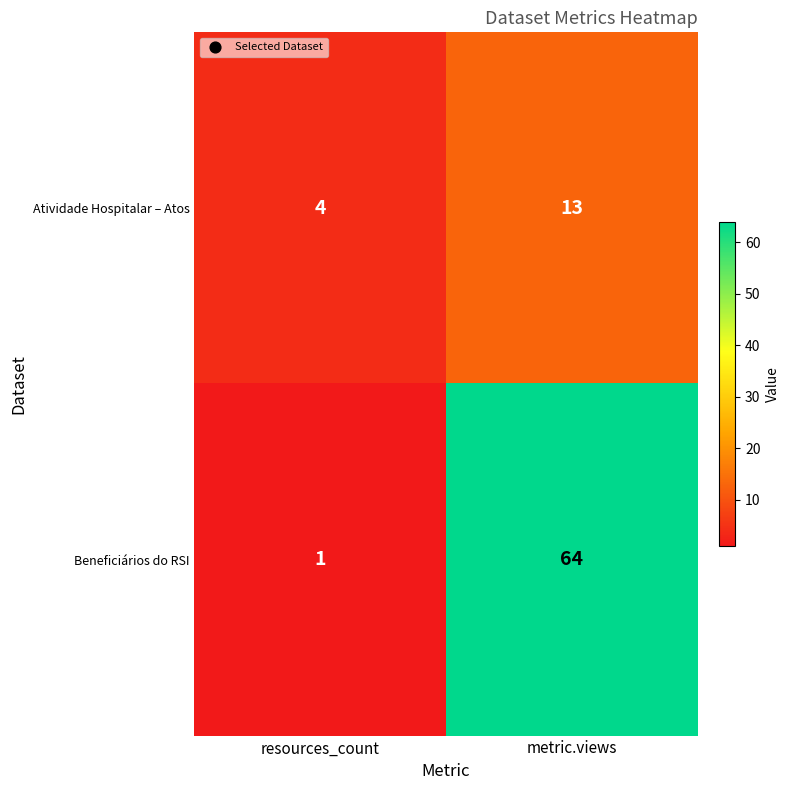

What is the difference between the maximum and minimum values in the Atividade Hospitalar – Atos series?

9